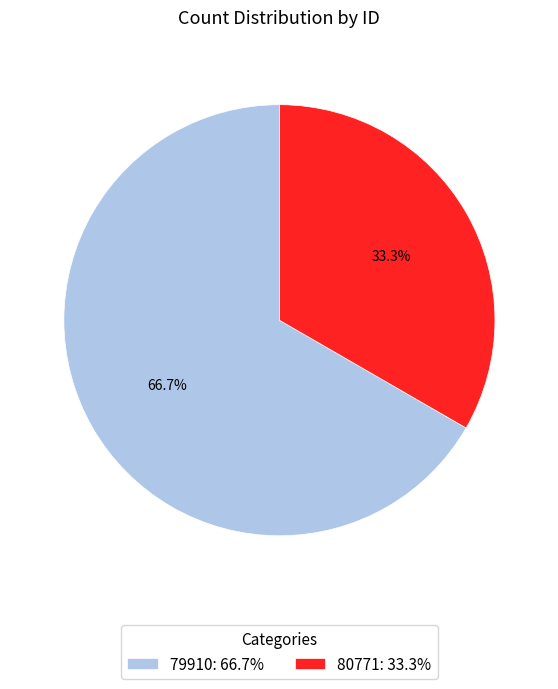

To the nearest percent, what percentage of the pie is 80771?

33%